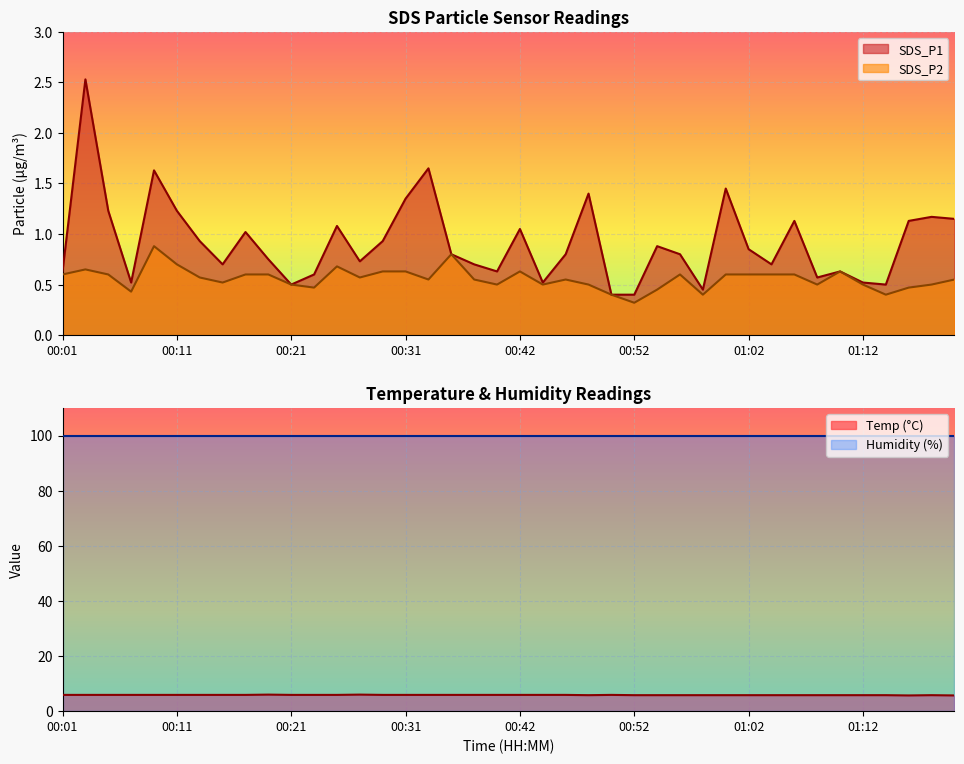

What is the value of the SDS_P2 point at the 24th from the left?

0.5